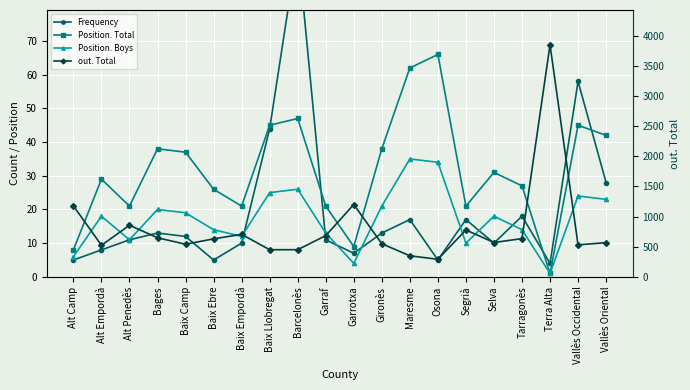

Is it true that Position. Total equals 21 at Baix Empordà?

True